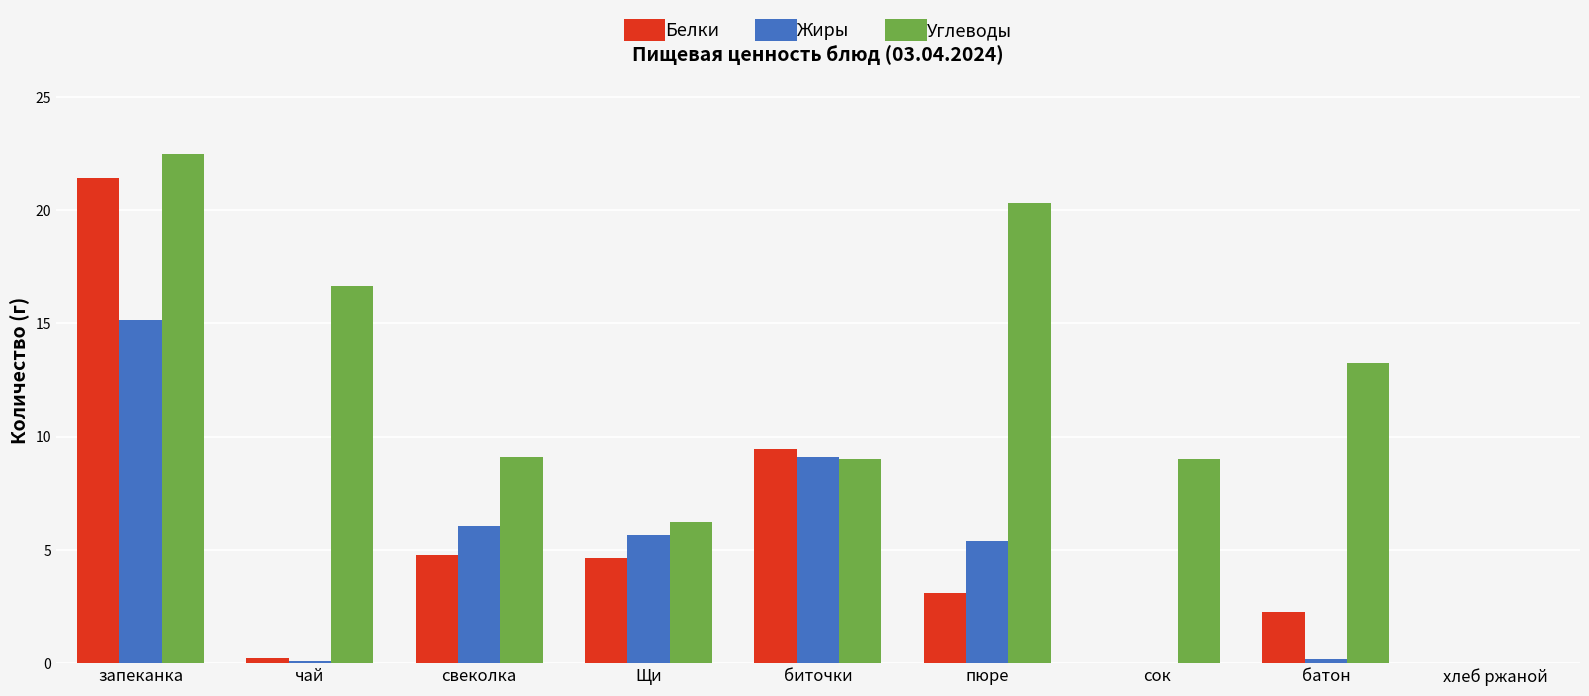

What is the sum of all Жиры values?

41.7